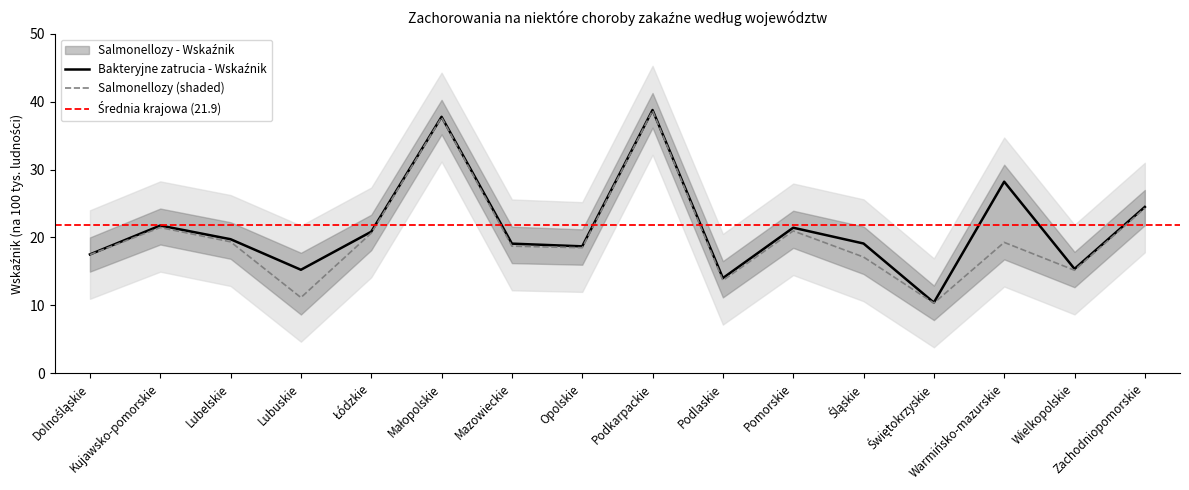

How many data points in Bakteryjne zatrucia - Wskaźnik are less than 19?

6